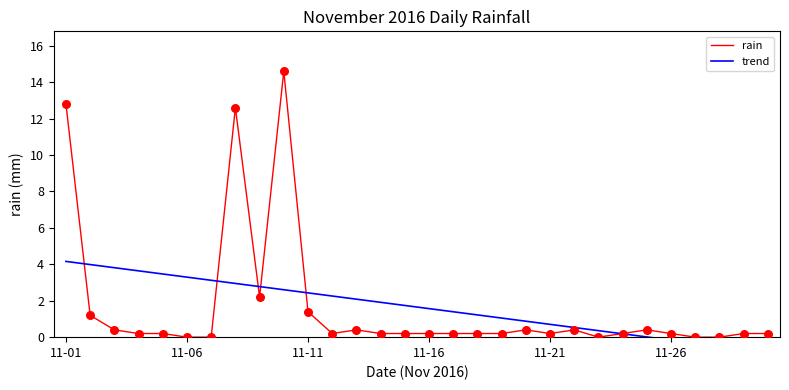

Which series reaches the minimum Y coordinate?

trend